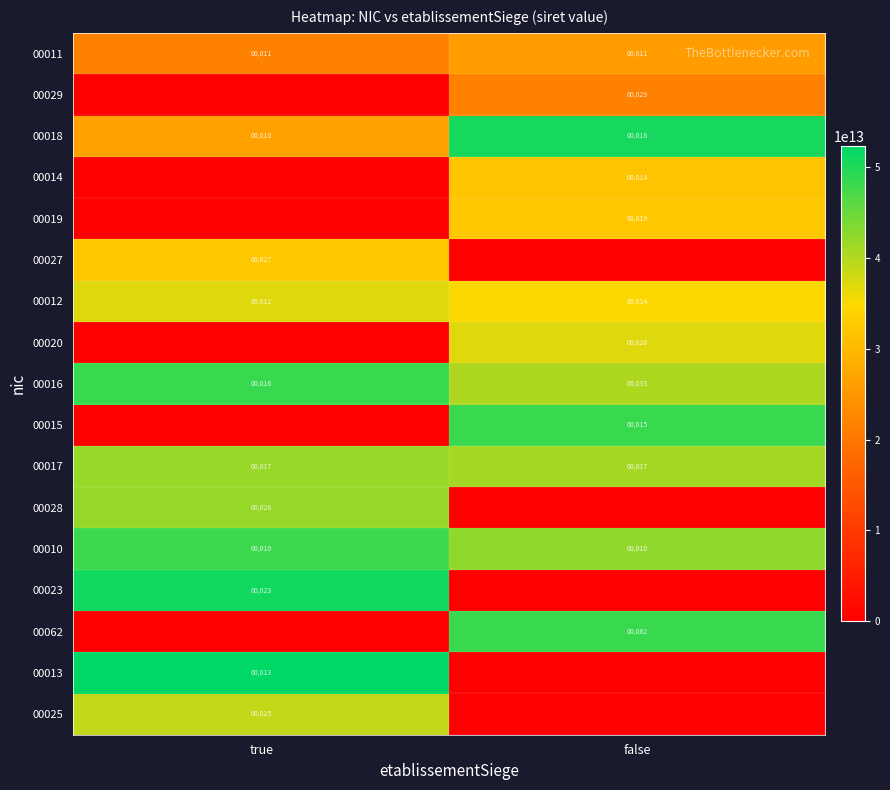

What is the total value across all series at false?

454373915700262